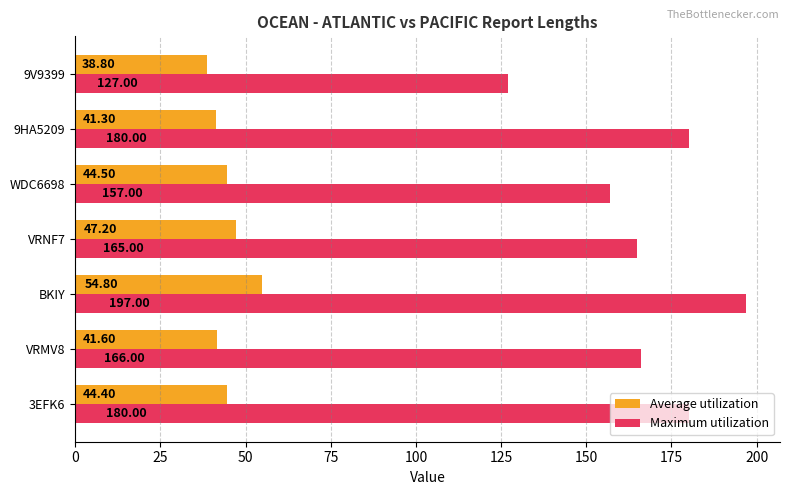

Between VRMV8 and 9HA5209, which series saw the biggest shift?

Maximum utilization